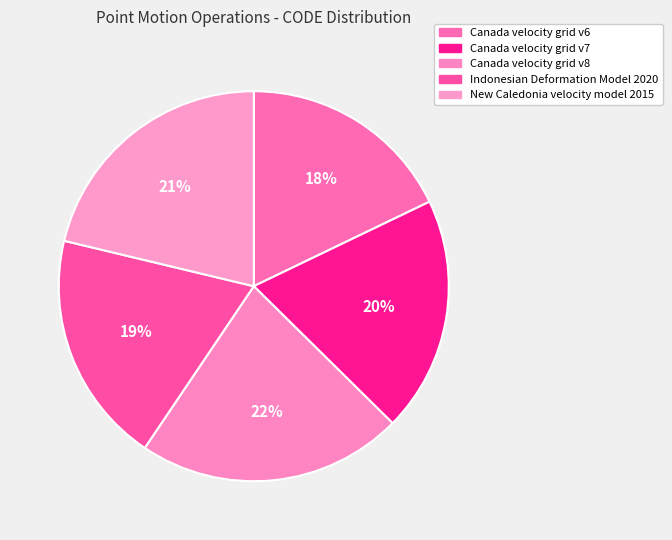

Which slice is the smallest?

Canada velocity grid v6